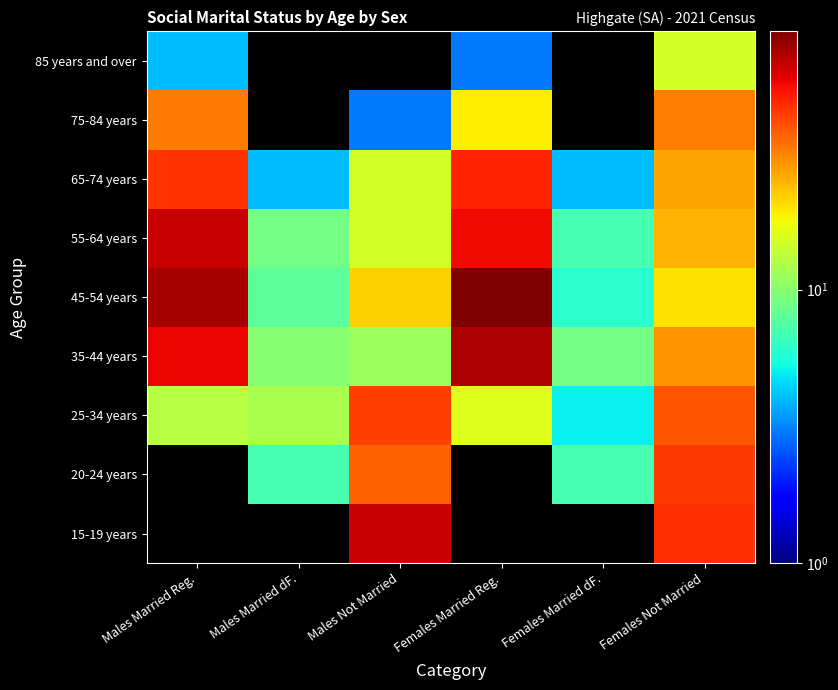

Reading left to right, transcribe all the data shown in this chart.

15-19 years: Males Married Reg.=0	Males Married dF.=0	Males Not Married=66	Females Married Reg.=0	Females Married dF.=0	Females Not Married=47
20-24 years: Males Married Reg.=0	Males Married dF.=7	Males Not Married=37	Females Married Reg.=0	Females Married dF.=7	Females Not Married=45
25-34 years: Males Married Reg.=13	Males Married dF.=12	Males Not Married=43	Females Married Reg.=16	Females Married dF.=5	Females Not Married=39
35-44 years: Males Married Reg.=57	Males Married dF.=10	Males Not Married=11	Females Married Reg.=73	Females Married dF.=9	Females Not Married=29
45-54 years: Males Married Reg.=74	Males Married dF.=8	Males Not Married=22	Females Married Reg.=88	Females Married dF.=6	Females Not Married=20
55-64 years: Males Married Reg.=66	Males Married dF.=9	Males Not Married=15	Females Married Reg.=56	Females Married dF.=7	Females Not Married=25
65-74 years: Males Married Reg.=46	Males Married dF.=4	Males Not Married=15	Females Married Reg.=50	Females Married dF.=4	Females Not Married=27
75-84 years: Males Married Reg.=33	Males Married dF.=0	Males Not Married=3	Females Married Reg.=19	Females Married dF.=0	Females Not Married=32
85 years and over: Males Married Reg.=4	Males Married dF.=0	Males Not Married=0	Females Married Reg.=3	Females Married dF.=0	Females Not Married=15